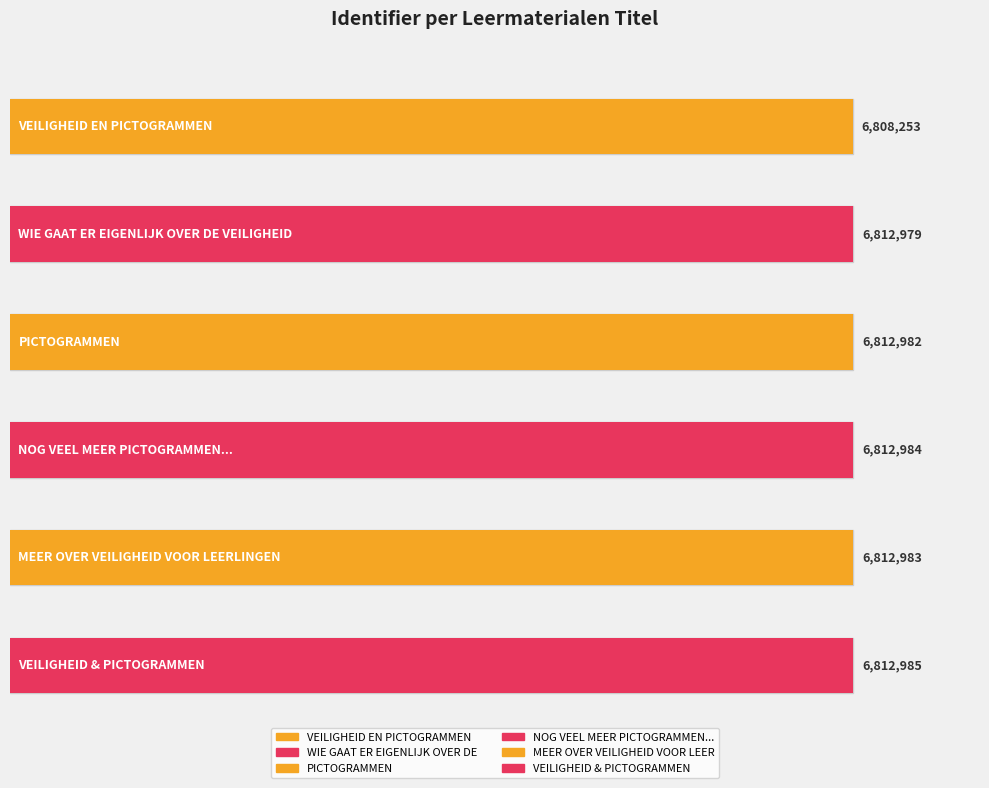

At which category does the chart reach its minimum across all series?

VEILIGHEID EN PICTOGRAMMEN